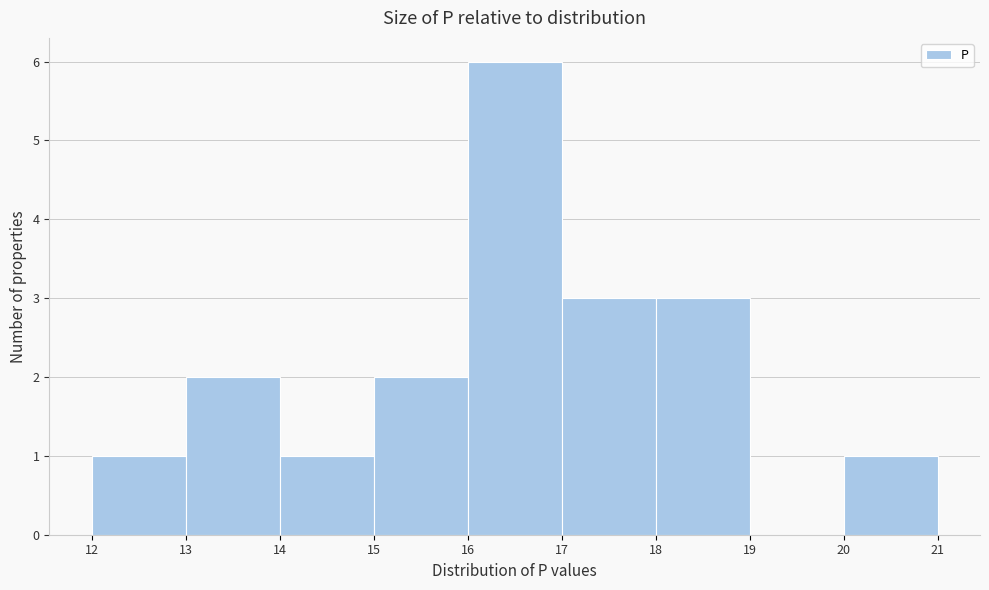

Reading left to right, transcribe this chart: for each bar, give the range it covers on the x-axis and its height. The values are not printed on the chart, so give them approximately, as read against the axis.

12 to 13: 1
13 to 14: 2
14 to 15: 1
15 to 16: 2
16 to 17: 6
17 to 18: 3
18 to 19: 3
19 to 20: 0
20 to 21: 1